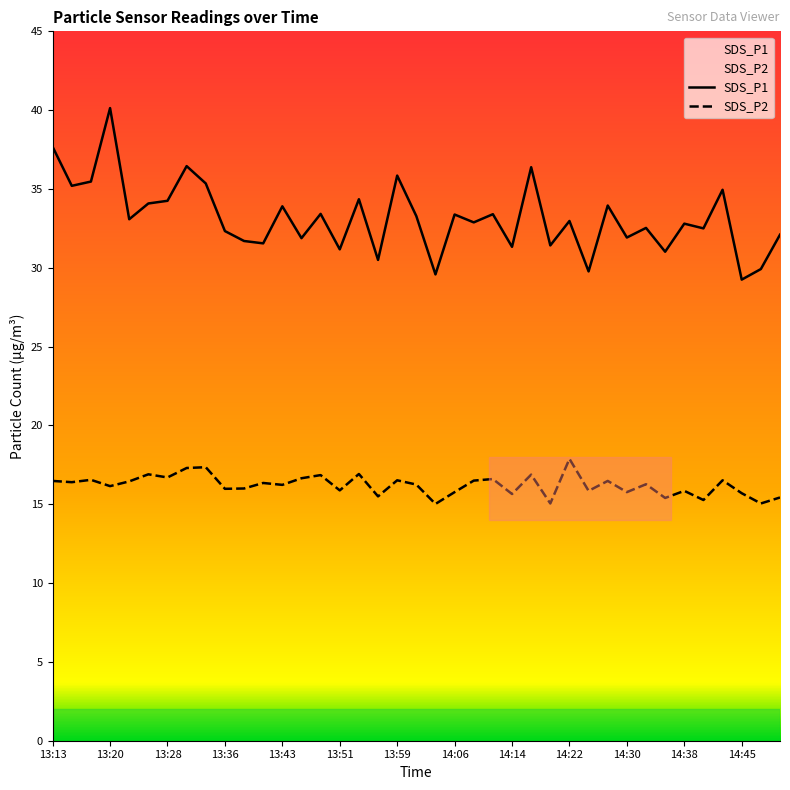

What is the difference between the maximum and second lowest values in the SDS_P2 series?

2.8